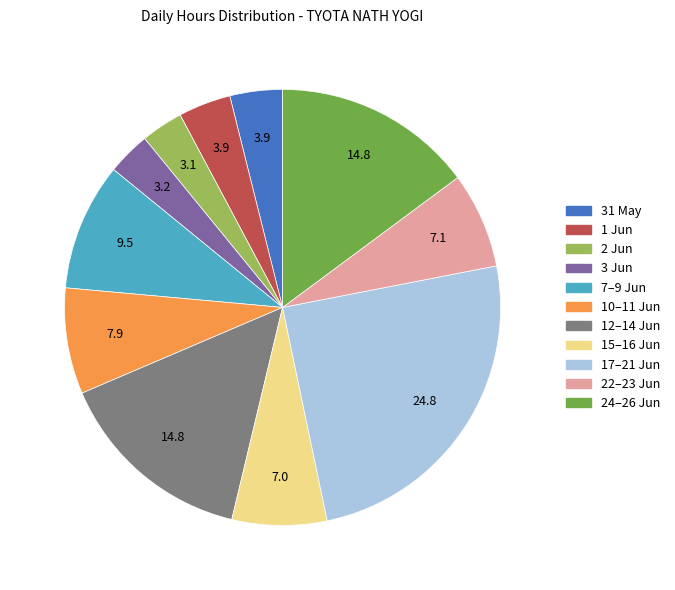

Is there any slice that represents more than half of the pie?

No